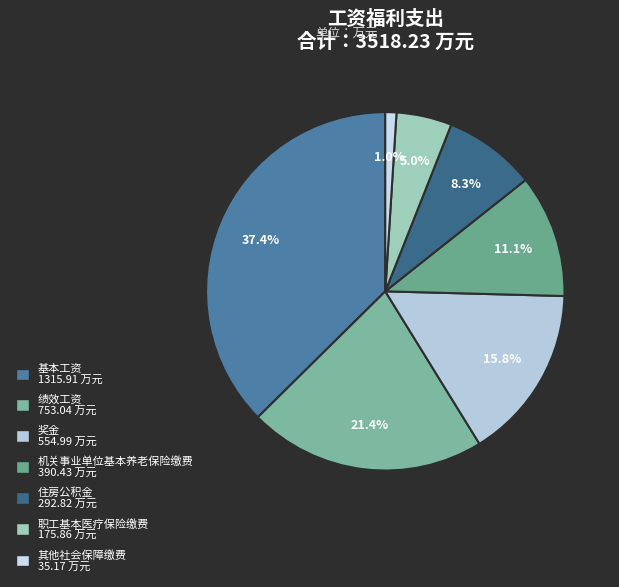

Combined, what portion of the pie is 绩效工资 and 奖金?

37.2%